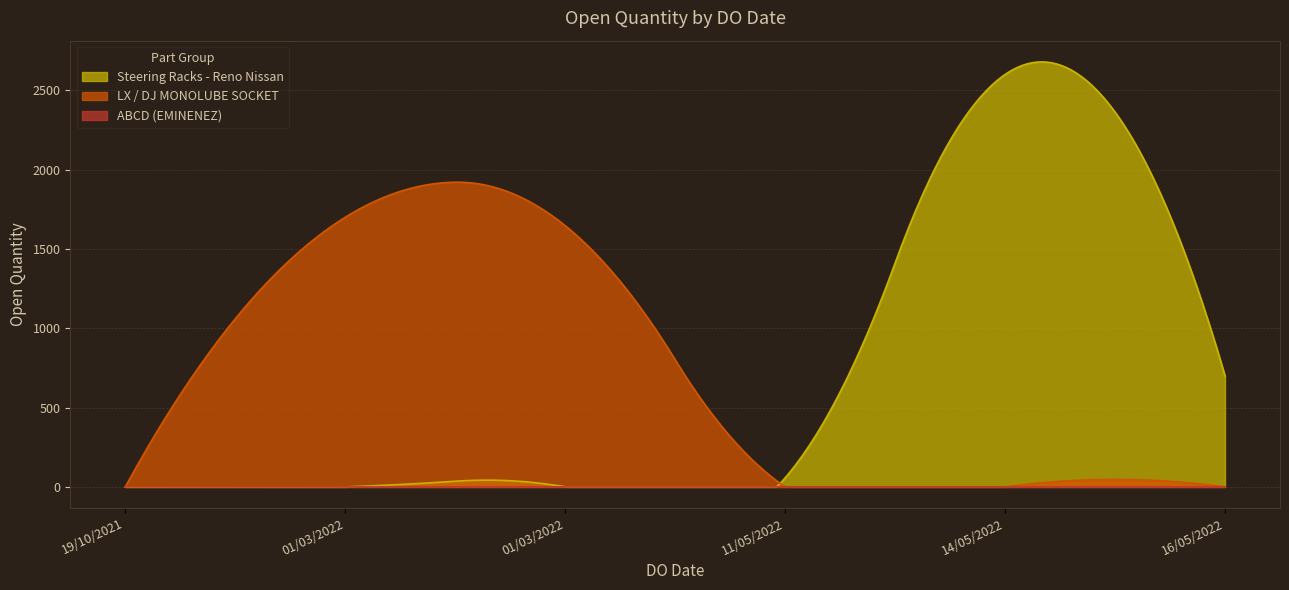

Count the number of categories in the chart.

300